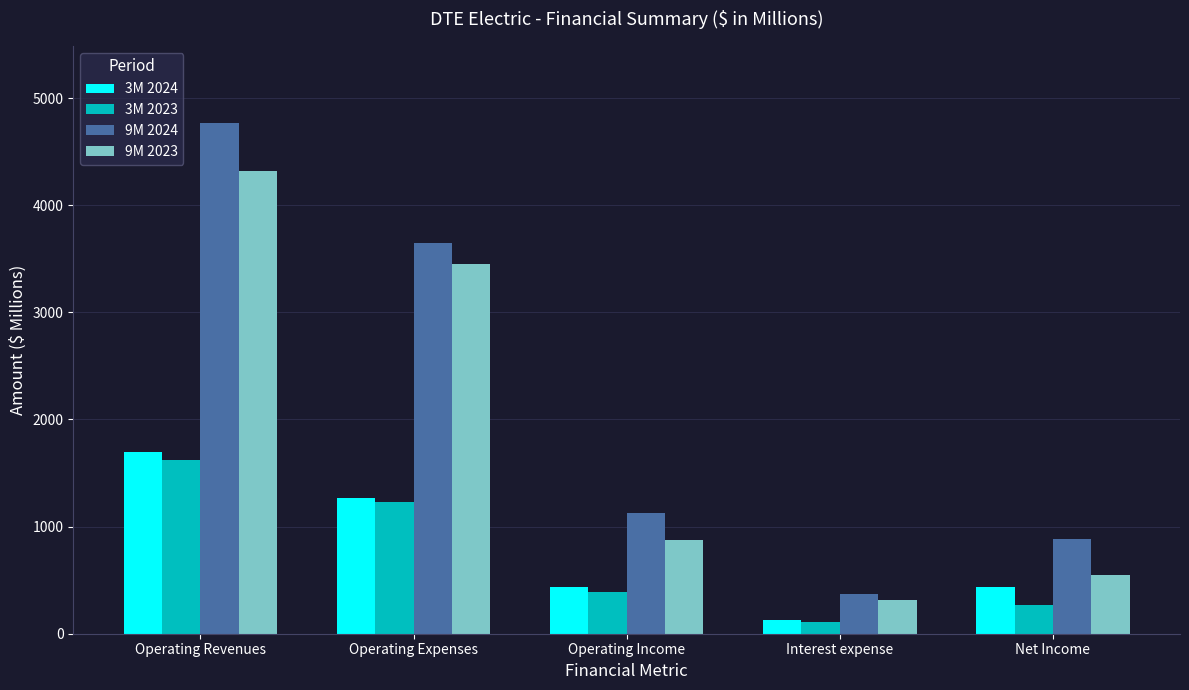

What position from the right is Operating Income?

3